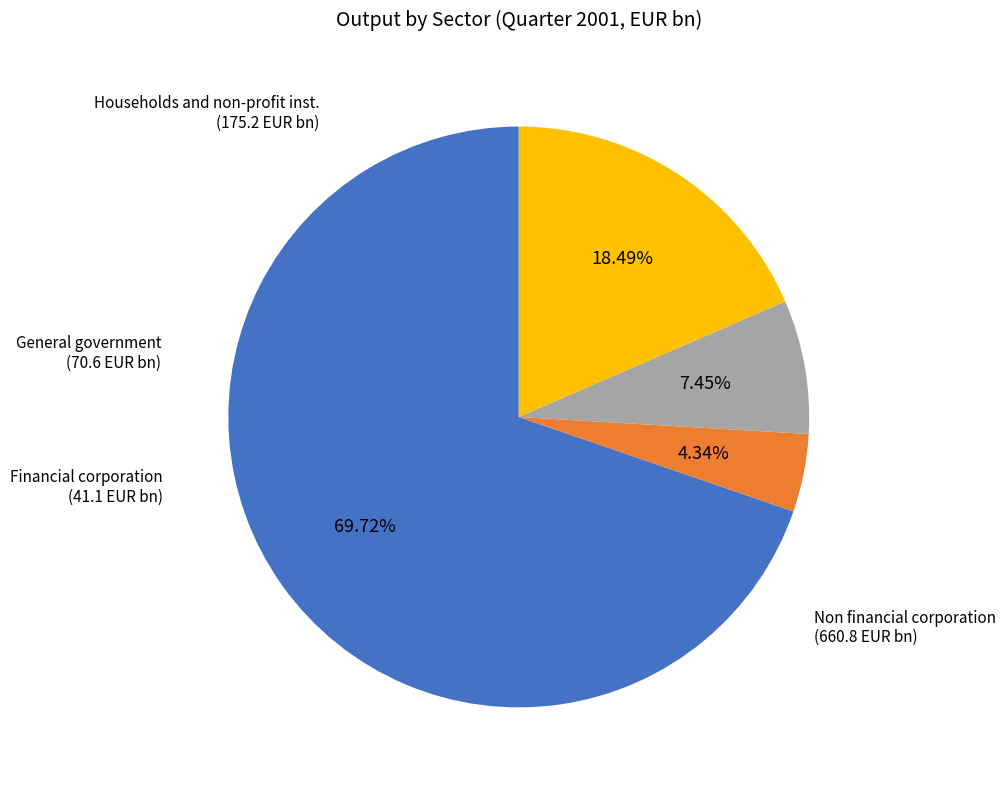

Which slice is the smallest?

Financial corporation